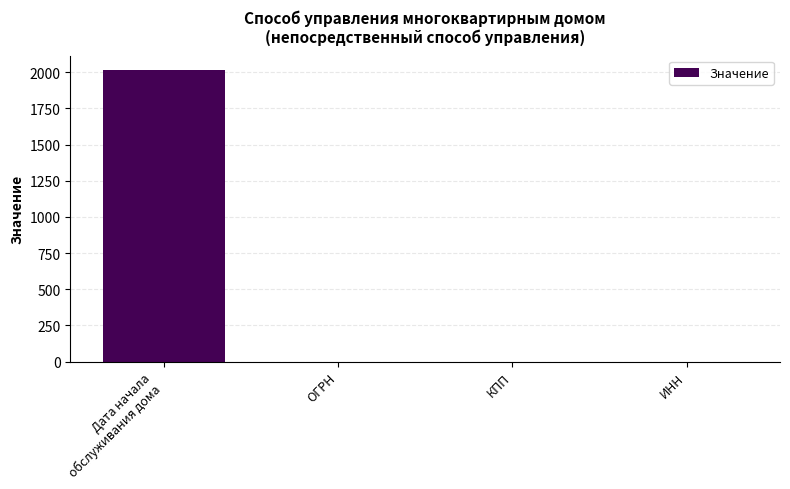

Reading left to right, transcribe all the data shown in this chart.

2014	0	0	0